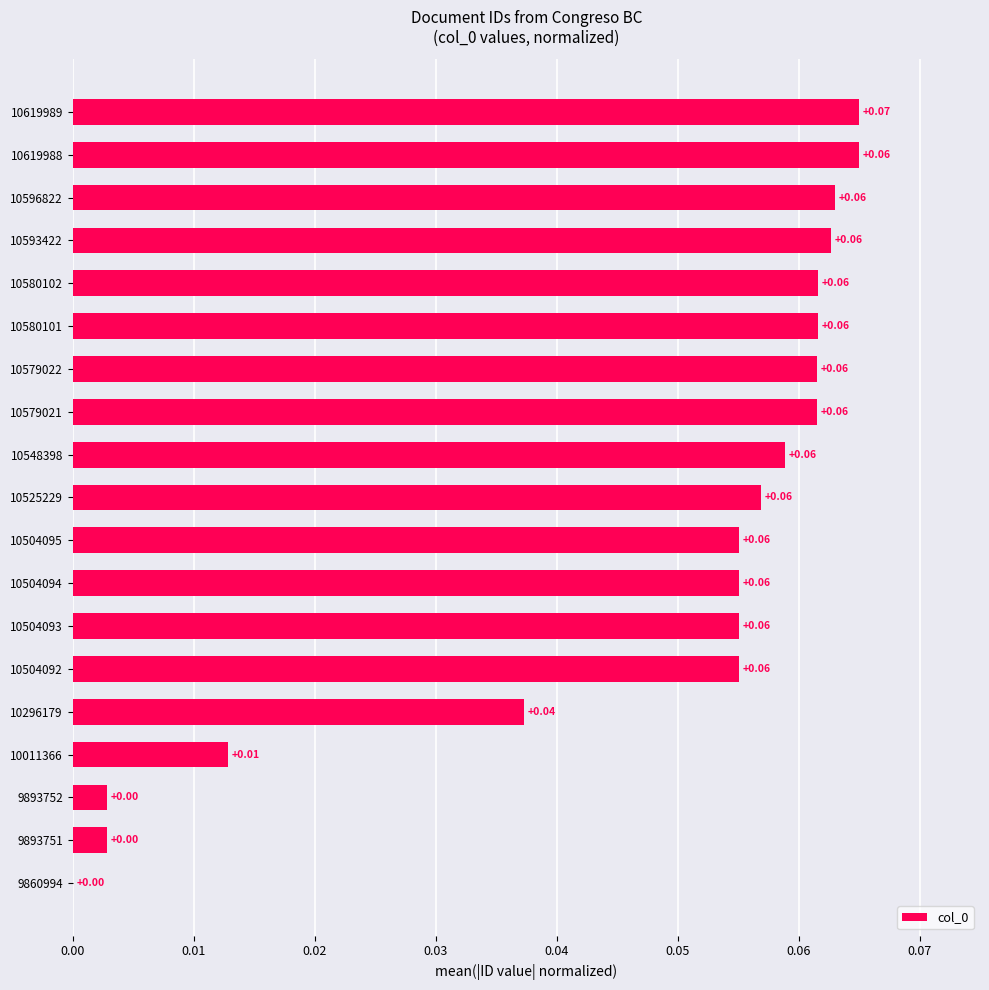

Where is the data nearest to the value 0?

9860994